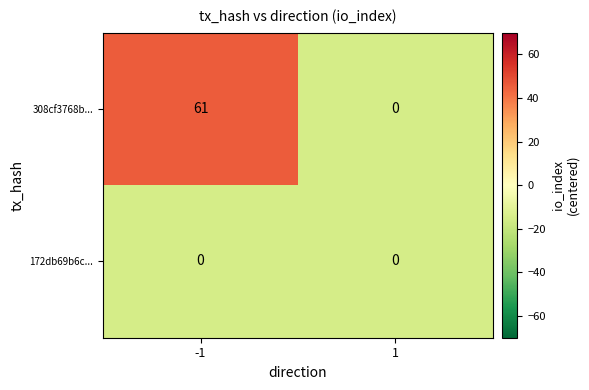

Which series has the largest total across all categories?

308cf3768b...